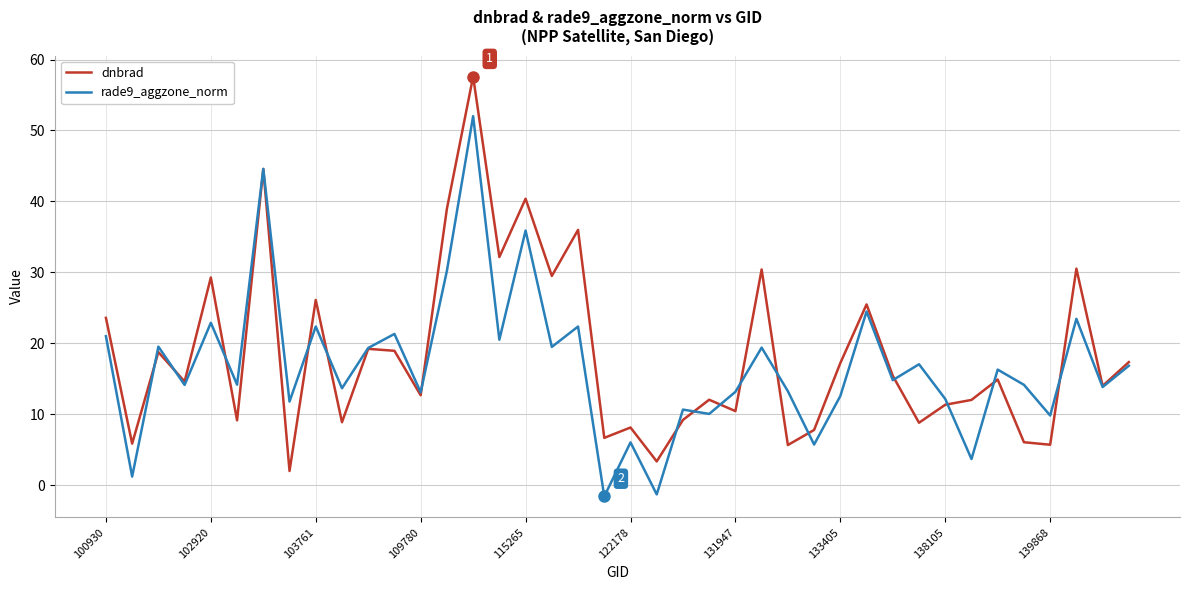

List the series in order of their peak value, lowest first.

rade9_aggzone_norm, dnbrad